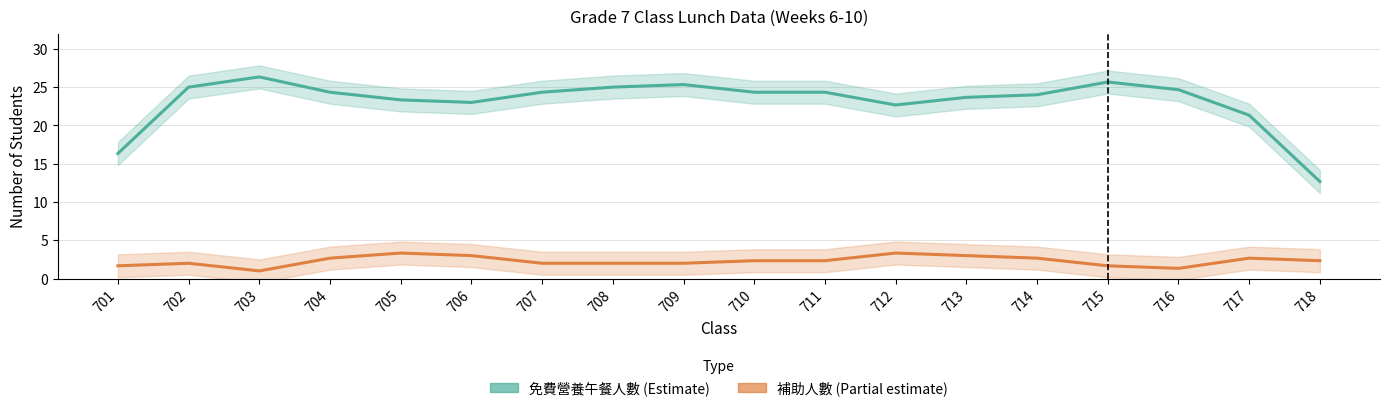

Reading left to right, extract all data points from this chart.

免費營養午餐人數: 701=16.3	702=25.0	703=26.3	704=24.3	705=23.3	706=23.0	707=24.3	708=25.0	709=25.3	710=24.3	711=24.3	712=22.7	713=23.7	714=24.0	715=25.7	716=24.7	717=21.3	718=12.7
補助人數: 701=1.7	702=2.0	703=1.0	704=2.7	705=3.3	706=3.0	707=2.0	708=2.0	709=2.0	710=2.3	711=2.3	712=3.3	713=3.0	714=2.7	715=1.7	716=1.3	717=2.7	718=2.3